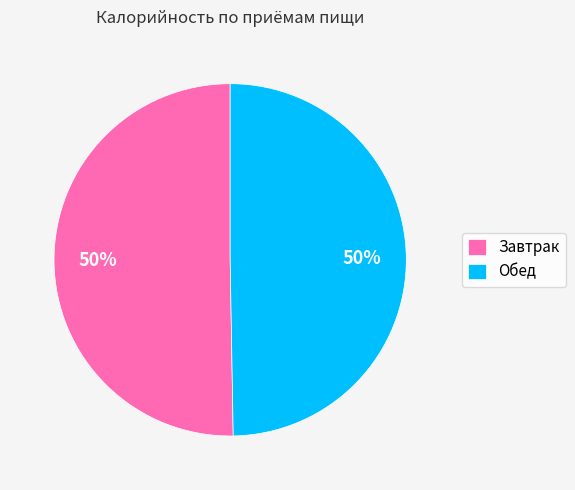

Approximately how many times larger is the value at Завтрак compared to Обед?

1.0